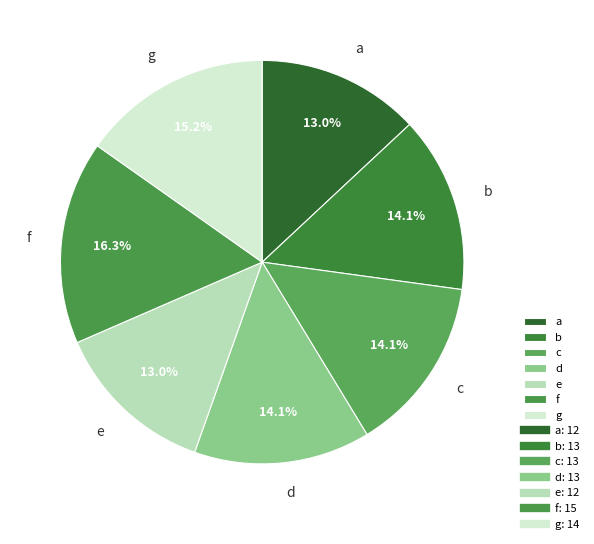

Which slice is the largest?

f